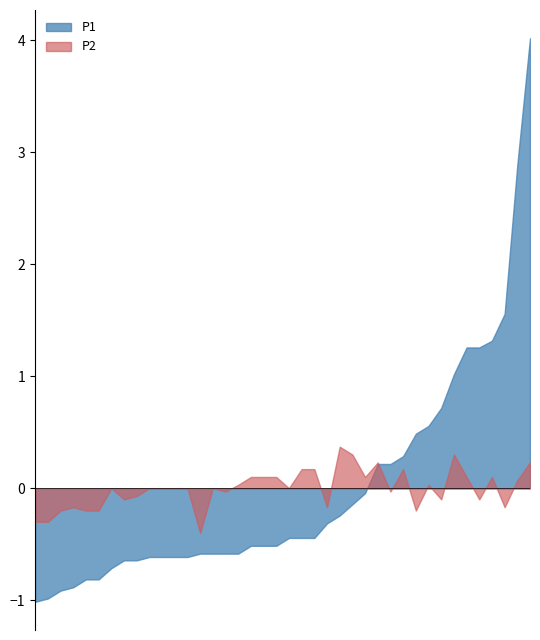

Which series has the widest spread of values?

P1